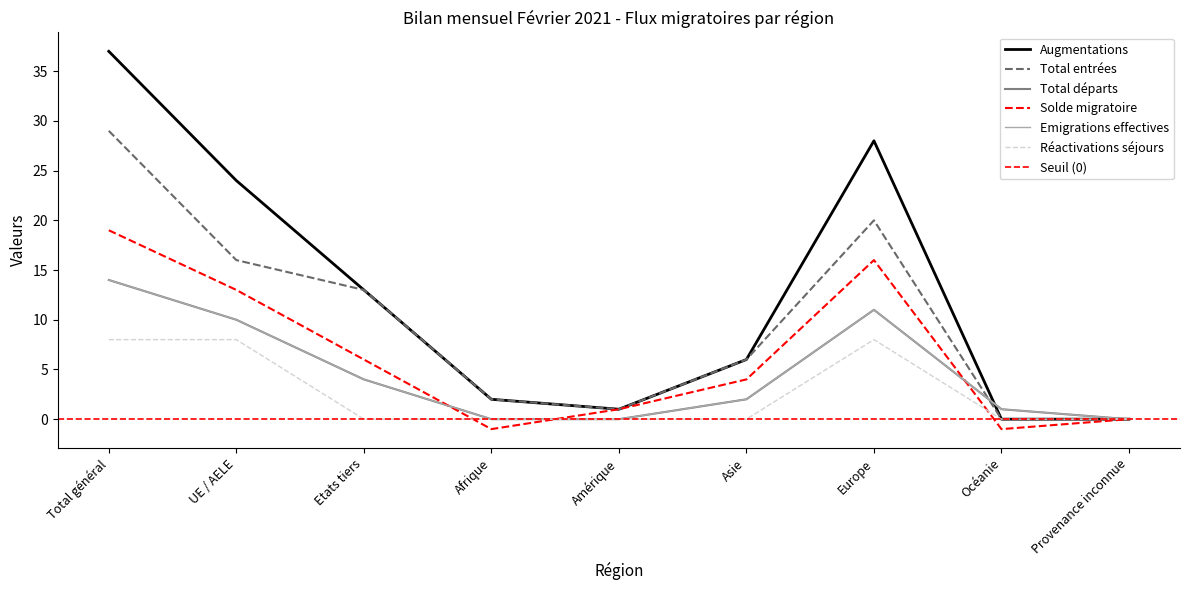

The value of Total entrées at Total général is 11. True or false?

False